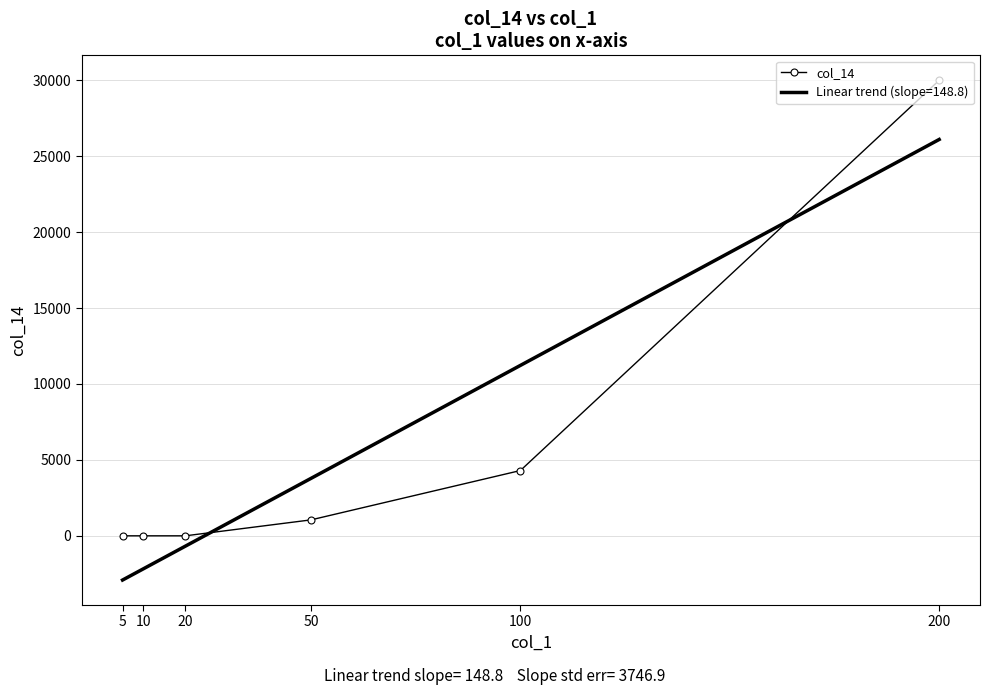

The value at 20 is -17174. True or false?

False